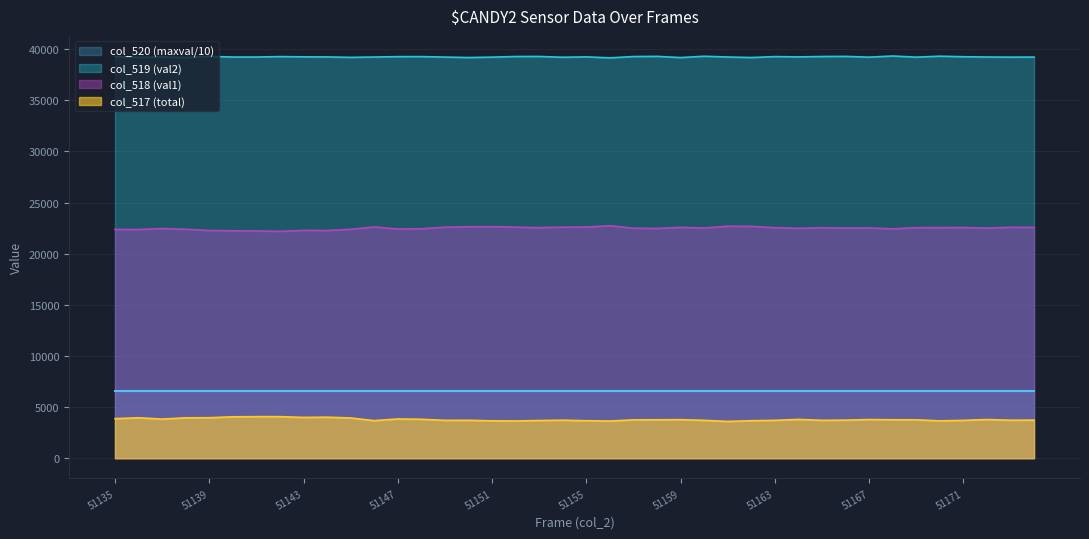

At which category is the sum across all series the highest?

51135